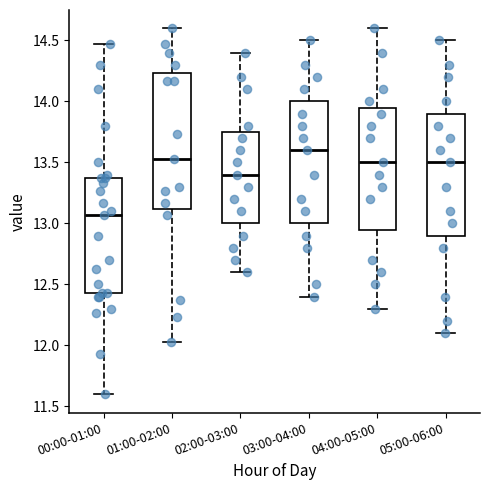

Where does the upper whisker of the box for 04:00-05:00 end on the y-axis? The values are not printed on the chart, so give them approximately, as read against the axis.

14.60